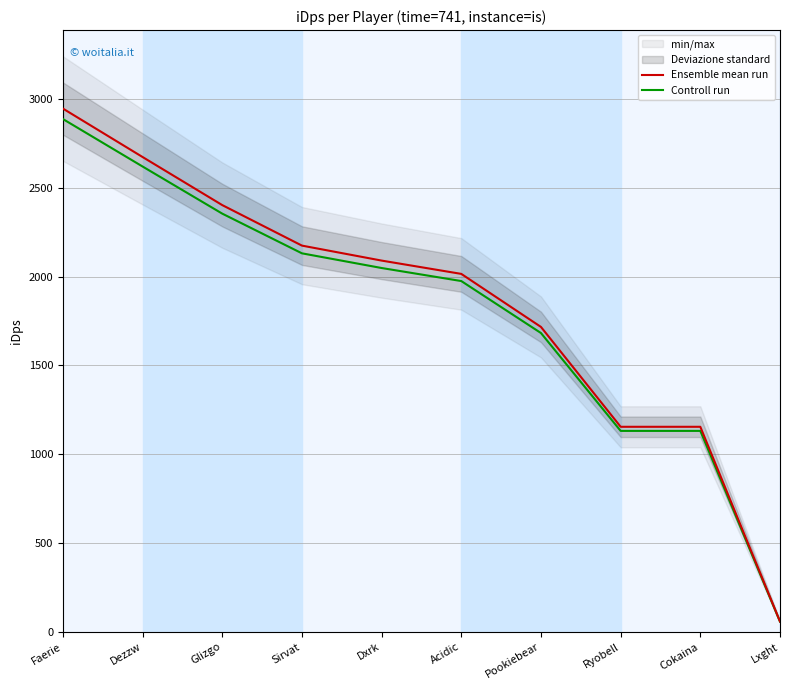

Reading left to right, list all the values displayed in this chart.

Ensemble mean run: 2946.4	2673.6	2402.8	2174.7	2090.4	2015.4	1716.7	1154.4	1154.4	58.1
Controll run: 2887.5	2620.1	2354.8	2131.2	2048.6	1975.1	1682.4	1131.4	1131.3	56.9